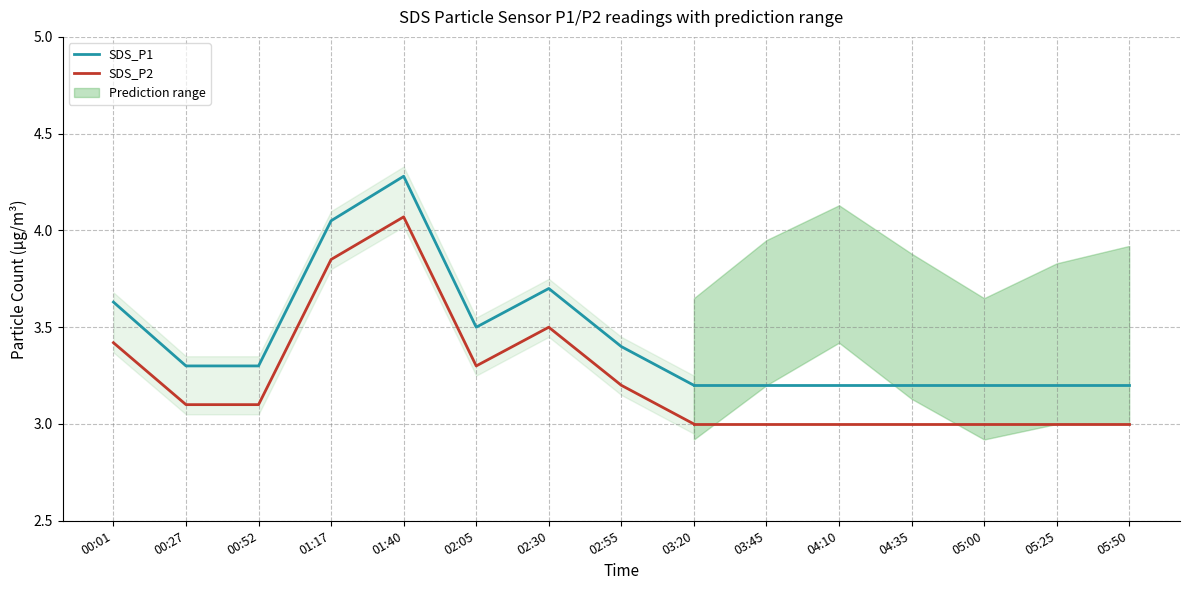

At how many categories does at least one series exceed 3?

9